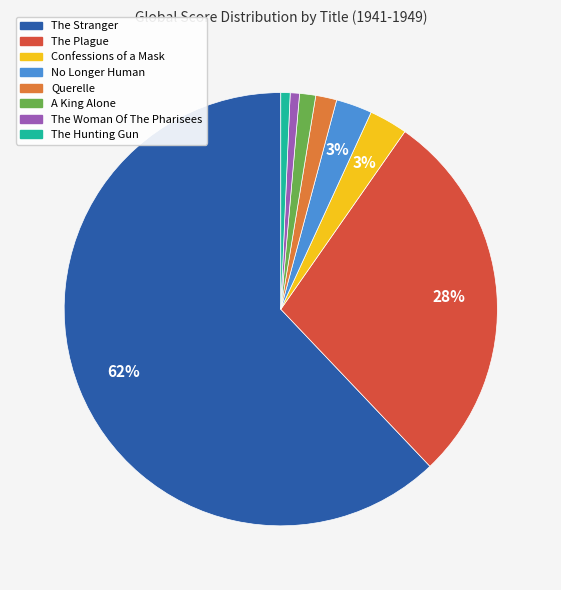

To the nearest percent, what portion does No Longer Human represent?

3%